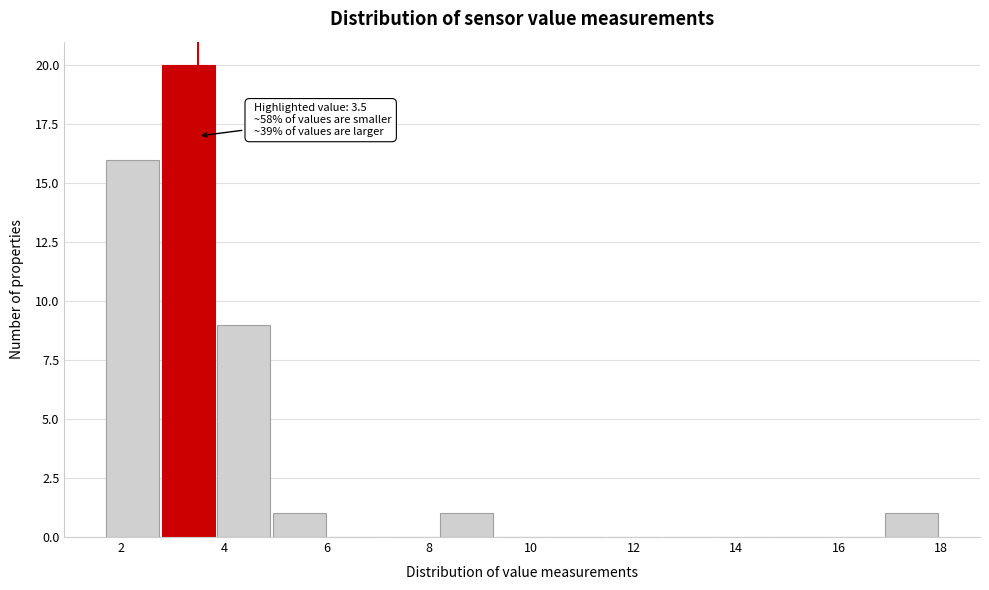

Which range on the x-axis has the tallest bar?

2.8 to 3.8